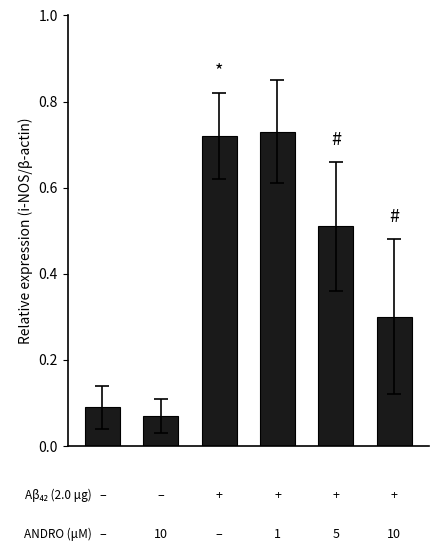

What is the value of the 6th bar from the left?

0.3